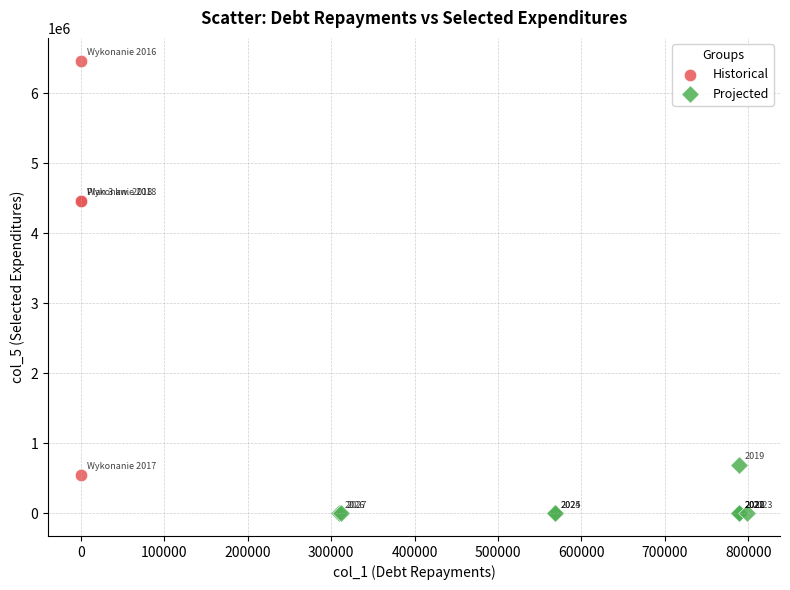

What are all the series names shown in the legend?

Historical, Projected